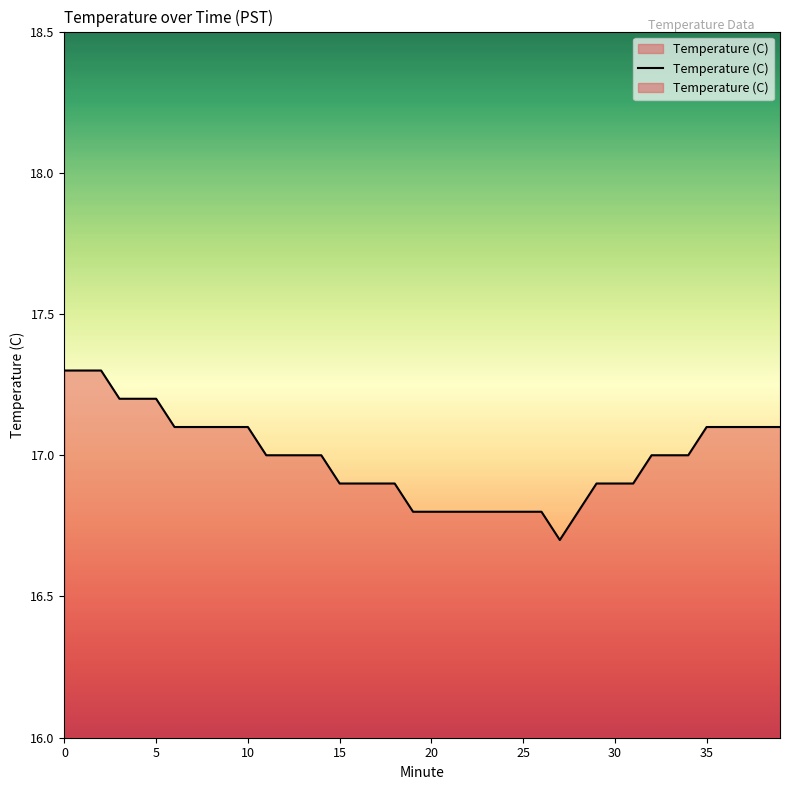

Count the values in the range 16 to 17.

24